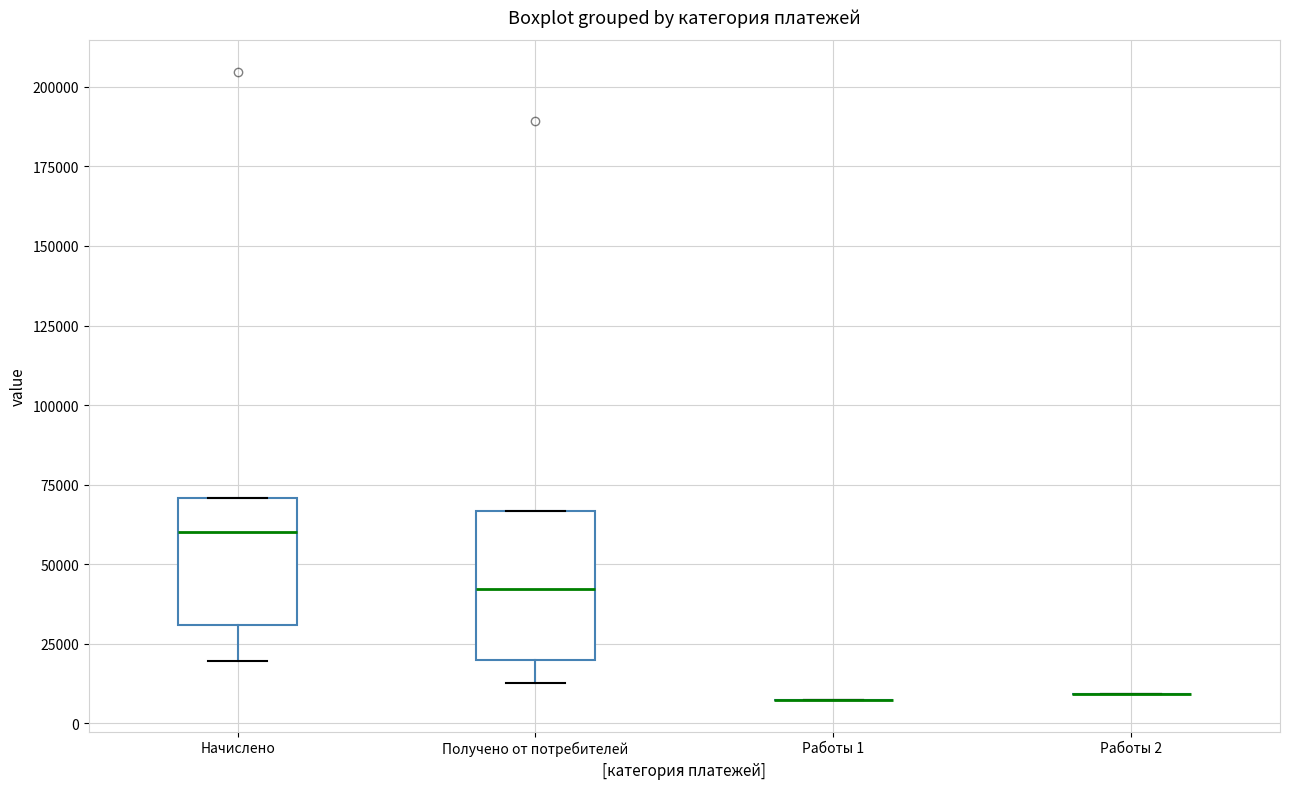

Reading left to right, transcribe this box plot: for each box, give where its median line is, the range the box spans, and where its two whiskers end, as read against the y-axis. The values are not printed on the chart, so give them approximately, as read against the axis.

Начислено: median 60000, box 30000 to 70000, whiskers 20000 to 70000
Получено от потребителей: median 40000, box 20000 to 65000, whiskers 15000 to 65000
Работы 1: box collapsed to a line at 5000, whiskers 5000 to 5000
Работы 2: box collapsed to a line at 10000, whiskers 10000 to 10000